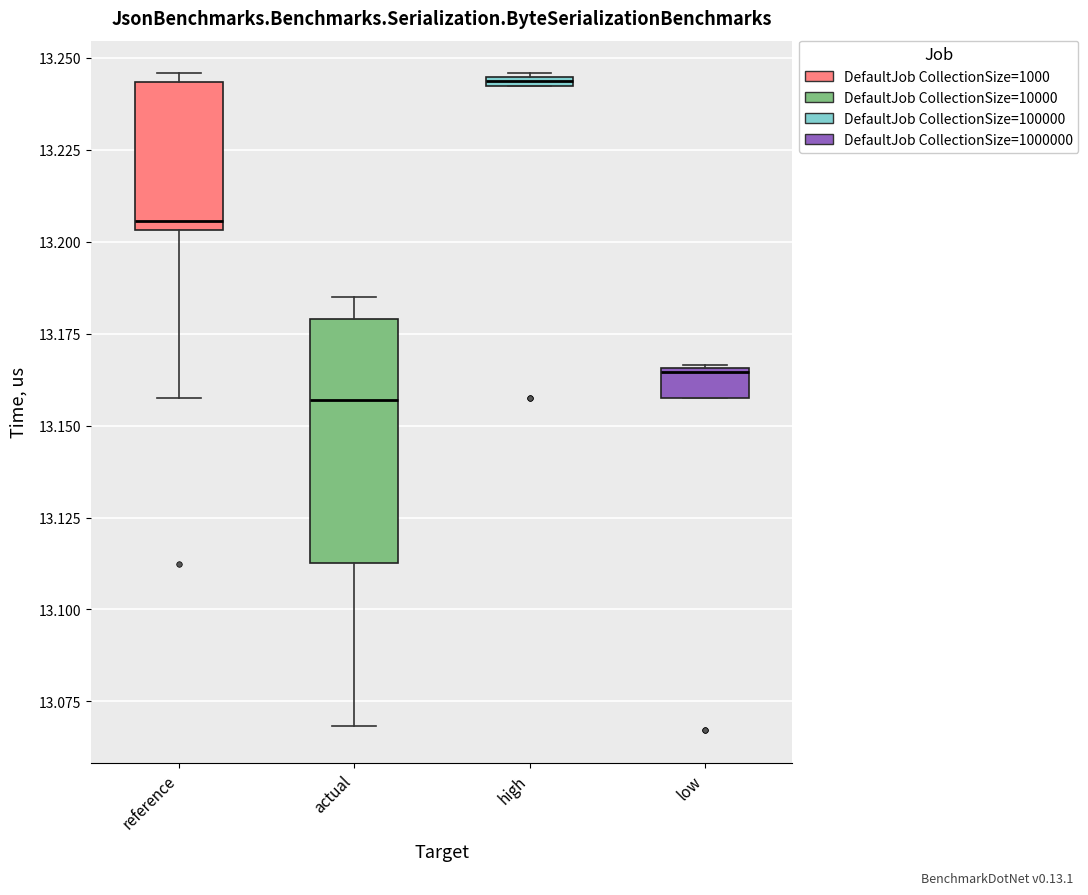

Which box's median line is the highest?

high